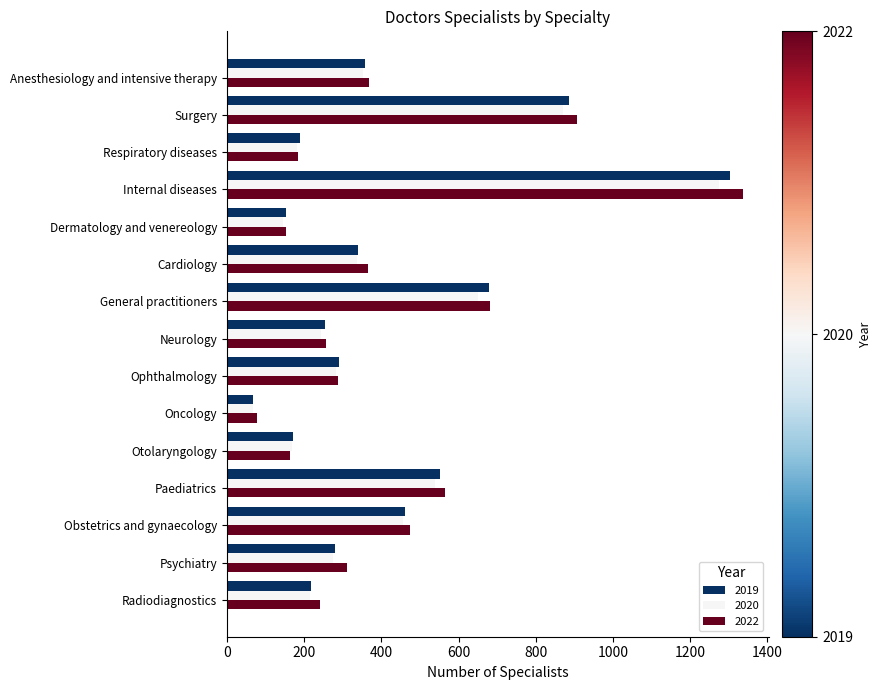

How many series are shown in this chart?

3